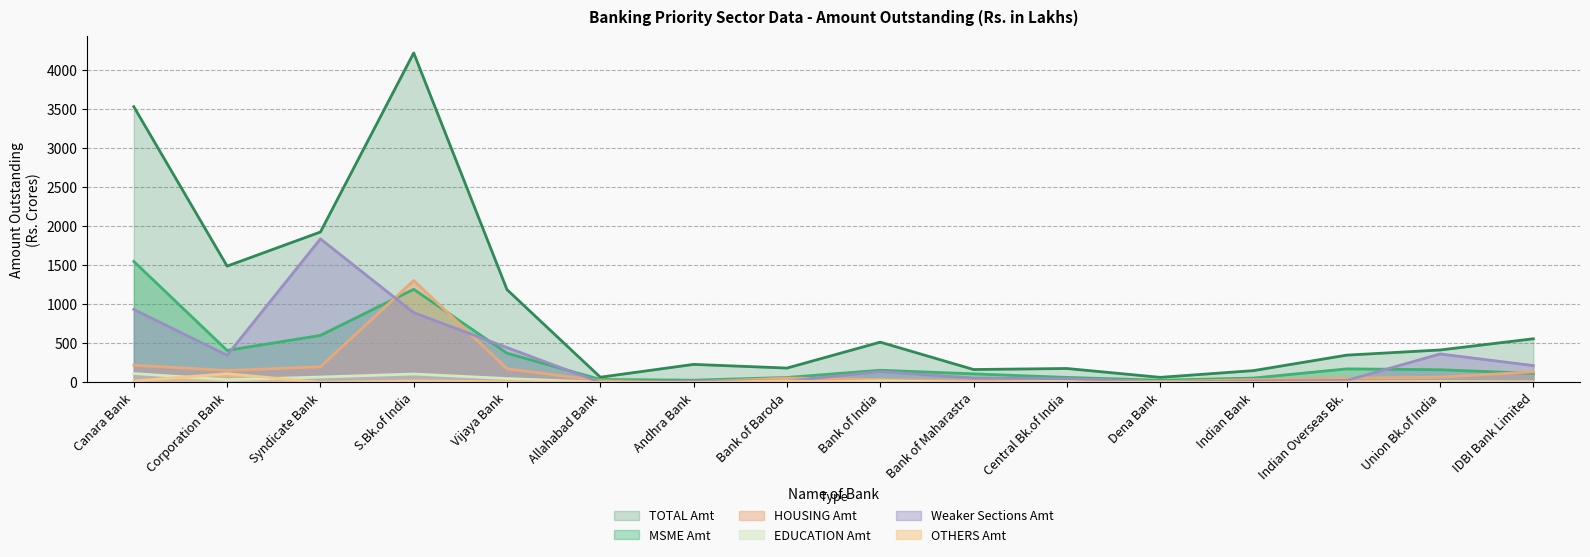

Reading left to right, list all the values displayed in this chart.

TOTAL Amt: Canara Bank=3534.6	Corporation Bank=1490.7	Syndicate Bank=1927.9	S.Bk.of India=4224.0	Vijaya Bank=1189.0	Allahabad Bank=66.5	Andhra Bank=230.8	Bank of Baroda=183.5	Bank of India=516.0	Bank of Maharastra=165.0	Central Bk.of India=178.2	Dena Bank=64.5	Indian Bank=150.9	Indian Overseas Bk.=349.4	Union Bk.of India=415.4	IDBI Bank Limited=559.3
MSME Amt: Canara Bank=1550.9	Corporation Bank=409.7	Syndicate Bank=602.4	S.Bk.of India=1193.1	Vijaya Bank=373.9	Allahabad Bank=38.0	Andhra Bank=28.5	Bank of Baroda=63.1	Bank of India=155.7	Bank of Maharastra=109.5	Central Bk.of India=63.8	Dena Bank=27.5	Indian Bank=55.6	Indian Overseas Bk.=173.2	Union Bk.of India=162.3	IDBI Bank Limited=115.1
HOUSING Amt: Canara Bank=221.1	Corporation Bank=152.9	Syndicate Bank=200.3	S.Bk.of India=1305.7	Vijaya Bank=175.7	Allahabad Bank=20.6	Andhra Bank=4.6	Bank of Baroda=55.3	Bank of India=37.2	Bank of Maharastra=19.6	Central Bk.of India=41.3	Dena Bank=9.8	Indian Bank=35.4	Indian Overseas Bk.=54.9	Union Bk.of India=67.1	IDBI Bank Limited=135.7
EDUCATION Amt: Canara Bank=113.5	Corporation Bank=33.2	Syndicate Bank=68.3	S.Bk.of India=107.5	Vijaya Bank=49.2	Allahabad Bank=1.4	Andhra Bank=4.1	Bank of Baroda=3.0	Bank of India=18.7	Bank of Maharastra=2.0	Central Bk.of India=9.9	Dena Bank=1.2	Indian Bank=4.4	Indian Overseas Bk.=6.0	Union Bk.of India=10.6	IDBI Bank Limited=6.5
Weaker Sections Amt: Canara Bank=935.1	Corporation Bank=347.8	Syndicate Bank=1839.9	S.Bk.of India=894.1	Vijaya Bank=446.6	Allahabad Bank=0.0	Andhra Bank=18.2	Bank of Baroda=16.2	Bank of India=138.6	Bank of Maharastra=55.4	Central Bk.of India=47.4	Dena Bank=8.0	Indian Bank=16.1	Indian Overseas Bk.=25.0	Union Bk.of India=364.6	IDBI Bank Limited=215.3
OTHERS Amt: Canara Bank=17.6	Corporation Bank=111.8	Syndicate Bank=0.9	S.Bk.of India=18.7	Vijaya Bank=8.7	Allahabad Bank=0.0	Andhra Bank=0.0	Bank of Baroda=17.7	Bank of India=0.6	Bank of Maharastra=0.2	Central Bk.of India=0.0	Dena Bank=5.9	Indian Bank=0.0	Indian Overseas Bk.=2.8	Union Bk.of India=0.2	IDBI Bank Limited=0.0